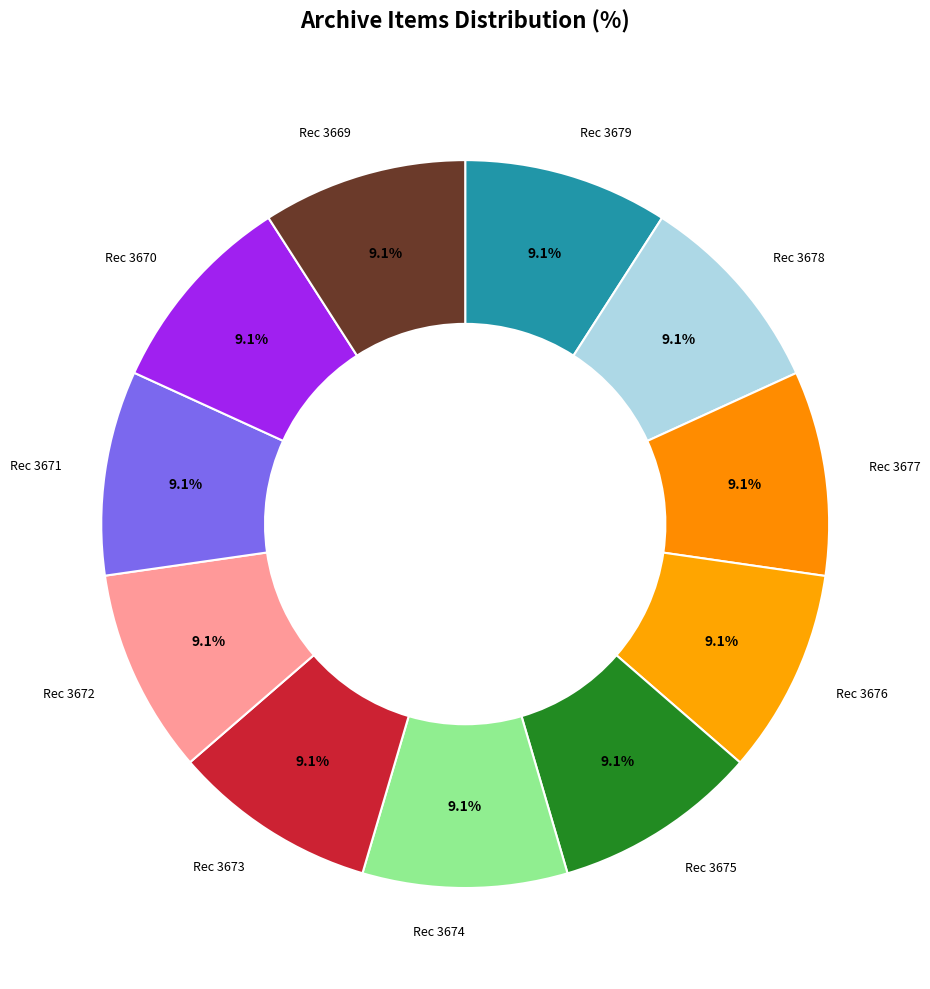

Count the number of slices in the pie.

11